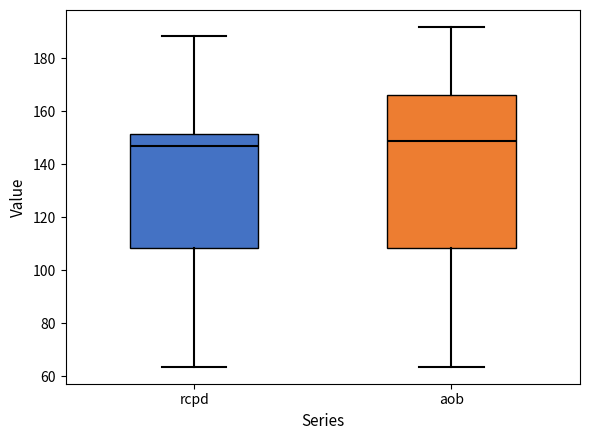

Which box is the tallest, from its lower edge to its upper edge?

aob